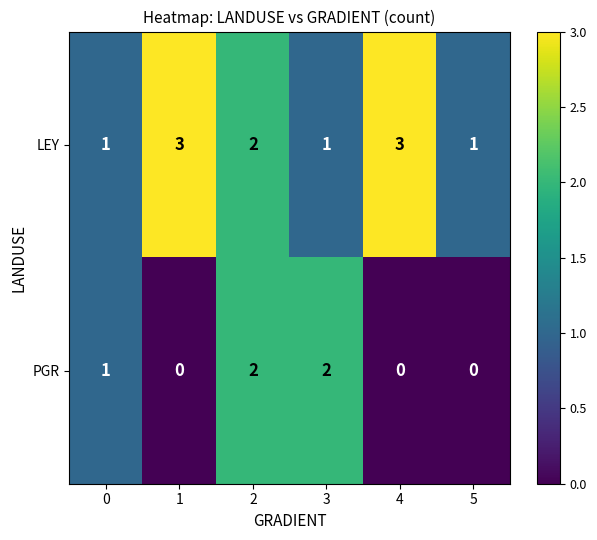

Reading right to left, what are all the values shown in this chart?

LEY: 5=1	4=3	3=1	2=2	1=3	0=1
PGR: 5=0	4=0	3=2	2=2	1=0	0=1